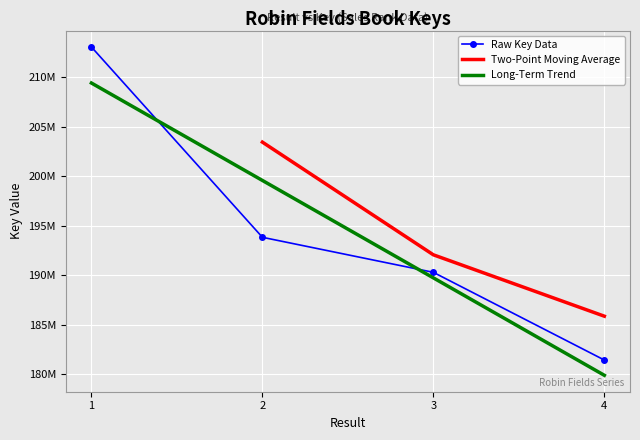

Between 2 and 4, which is larger?

2